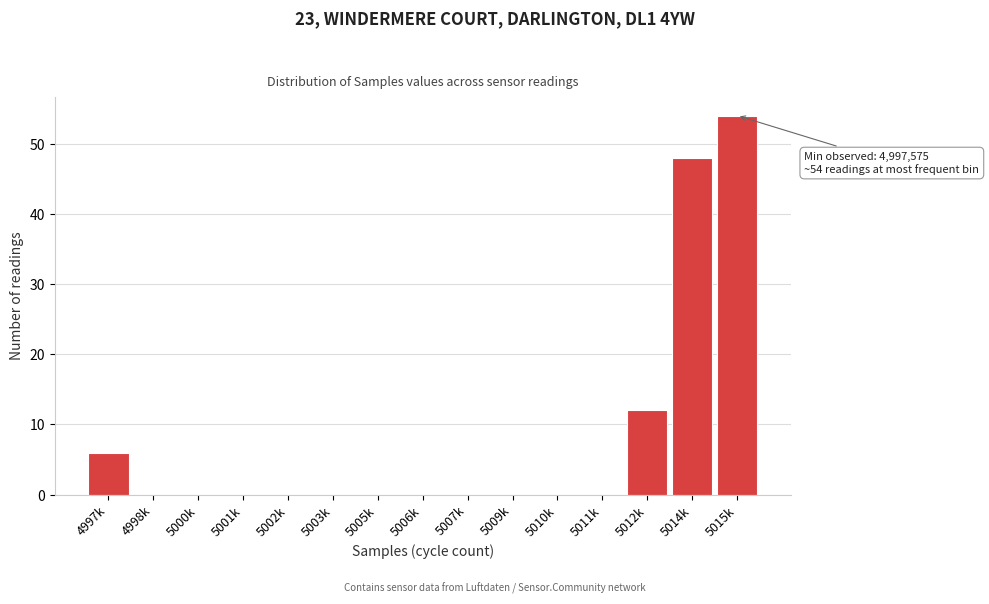

Reading right to left, what are all the values shown in this chart?

5015k=54	5014k=48	5012k=12	5011k=0	5010k=0	5009k=0	5007k=0	5006k=0	5005k=0	5003k=0	5002k=0	5001k=0	5000k=0	4998k=0	4997k=6